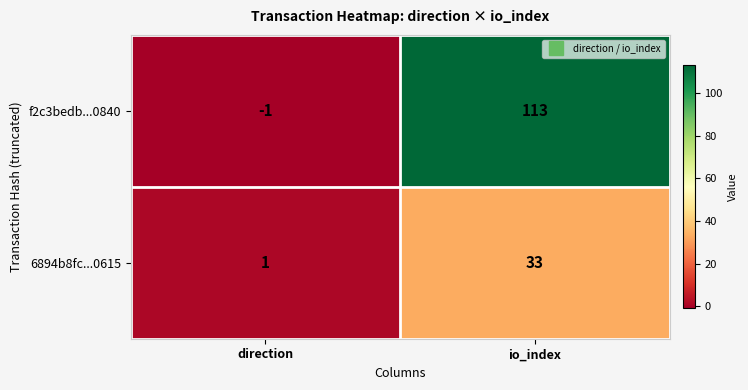

What is the spread (max minus min) of values at io_index?

80